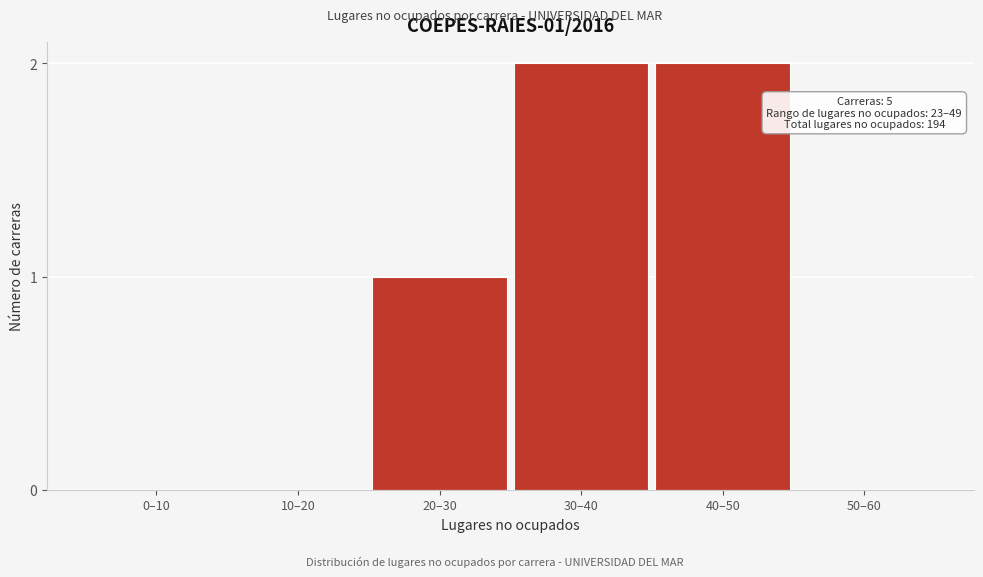

Reading right to left, transcribe all the data shown in this chart.

50–60=0	40–50=2	30–40=2	20–30=1	10–20=0	0–10=0